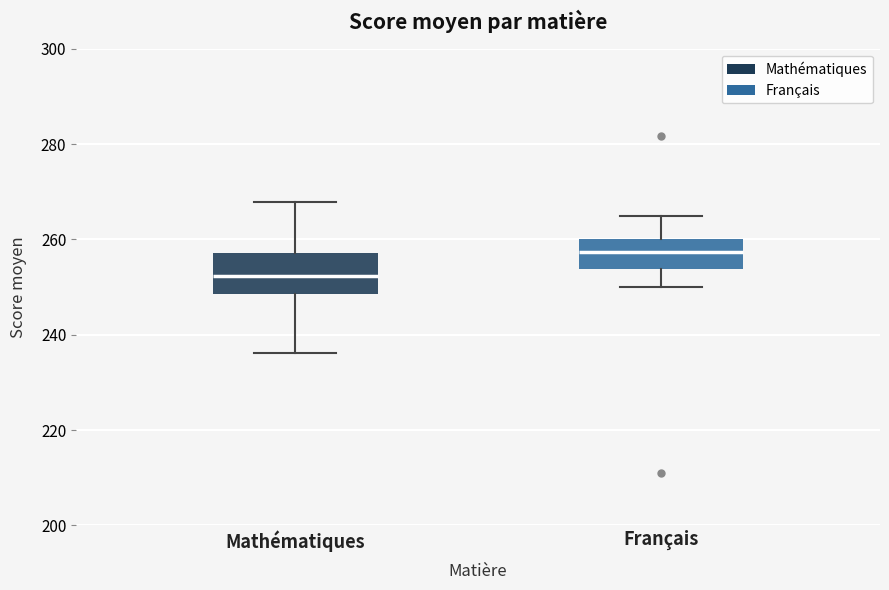

Where does the upper whisker of the box for Français end on the y-axis? The values are not printed on the chart, so give them approximately, as read against the axis.

264